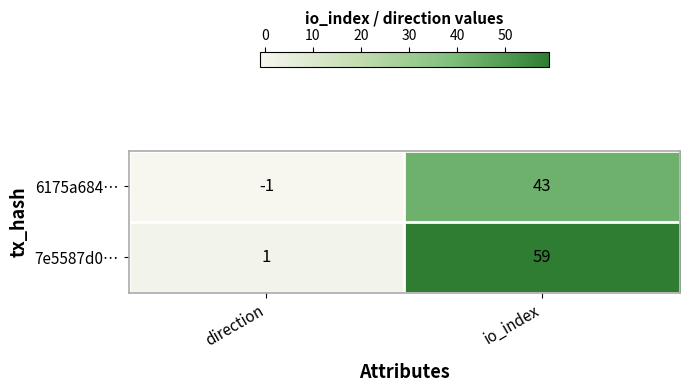

Which label corresponds to the smallest value in the chart?

direction